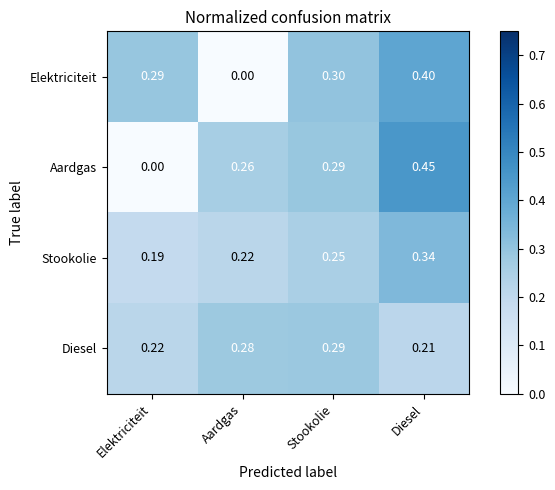

At which category is the sum across all series the highest?

Diesel